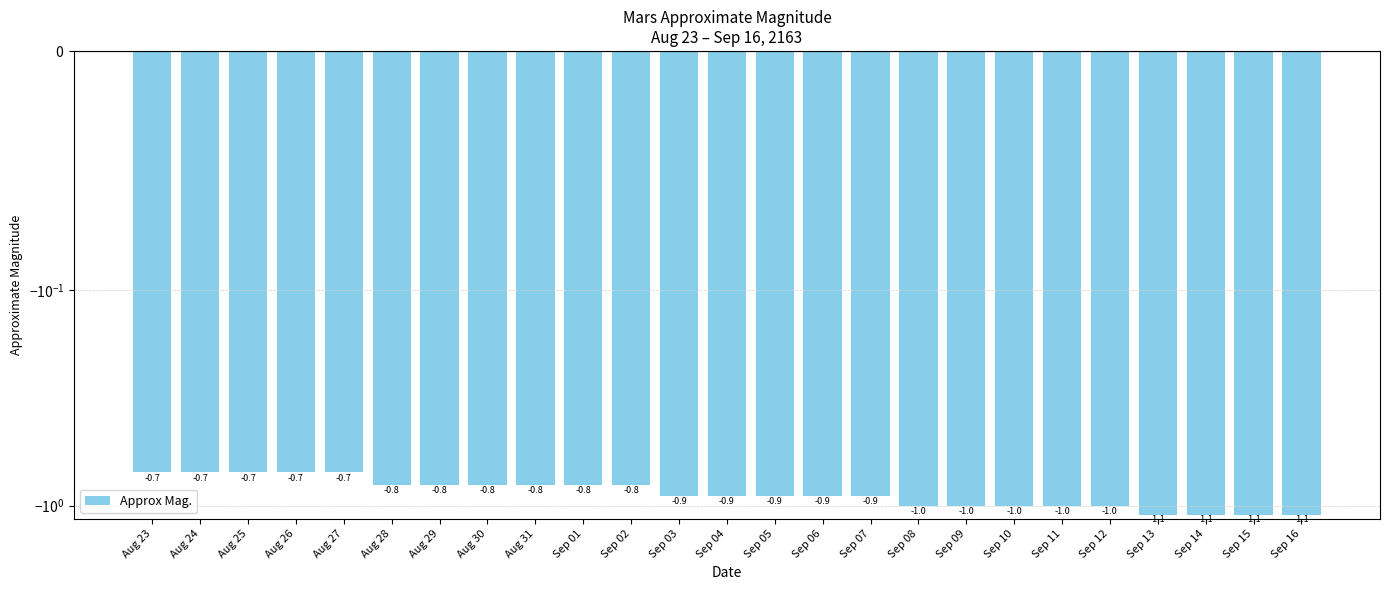

Rank the categories by value from highest to lowest.

Aug 23, Aug 24, Aug 25, Aug 26, Aug 27, Aug 28, Aug 29, Aug 30, Aug 31, Sep 01, Sep 02, Sep 03, Sep 04, Sep 05, Sep 06, Sep 07, Sep 08, Sep 09, Sep 10, Sep 11, Sep 12, Sep 13, Sep 14, Sep 15, Sep 16